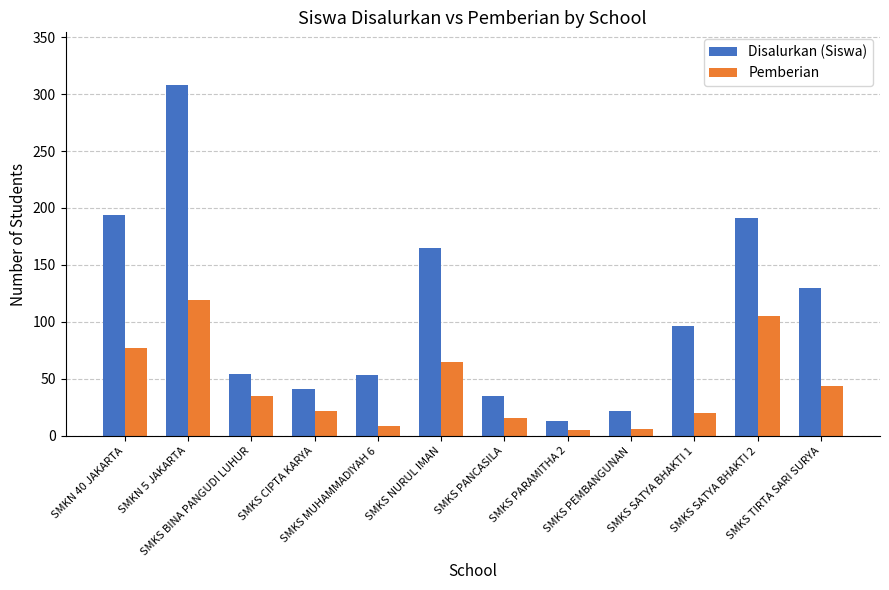

Which series has the largest total across all categories?

Disalurkan (Siswa)